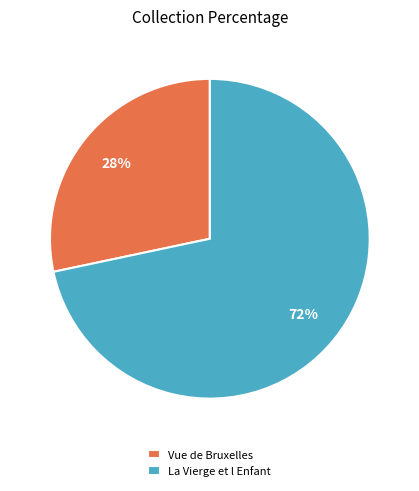

Between La Vierge et l Enfant and Vue de Bruxelles, which is larger?

La Vierge et l Enfant